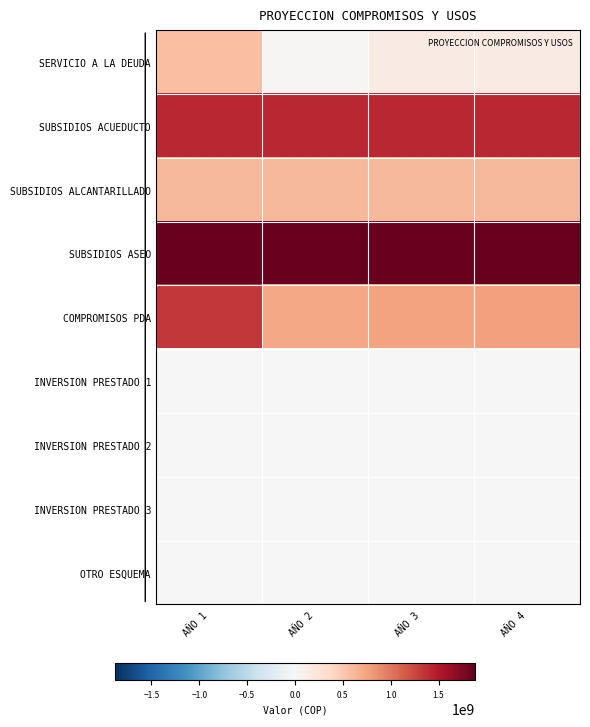

Which category has the lowest value across all series?

AÑO 1